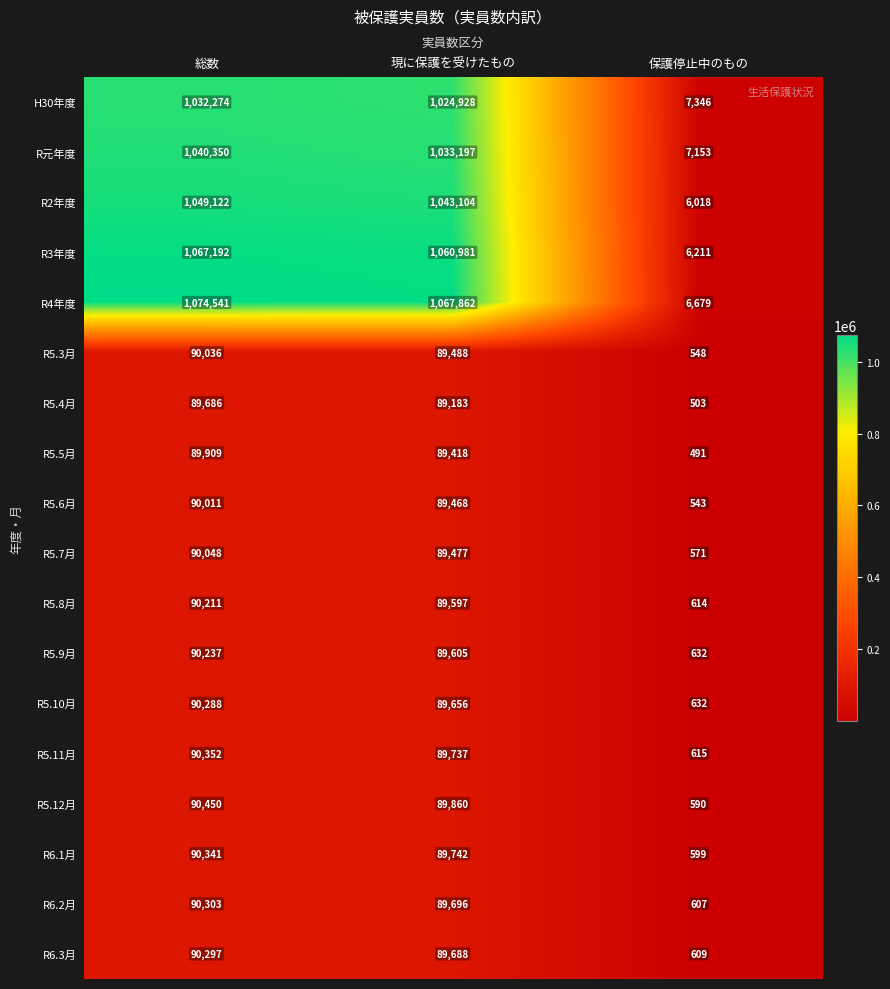

The R5.4月 series shows 89686 at 総数. True or false?

True